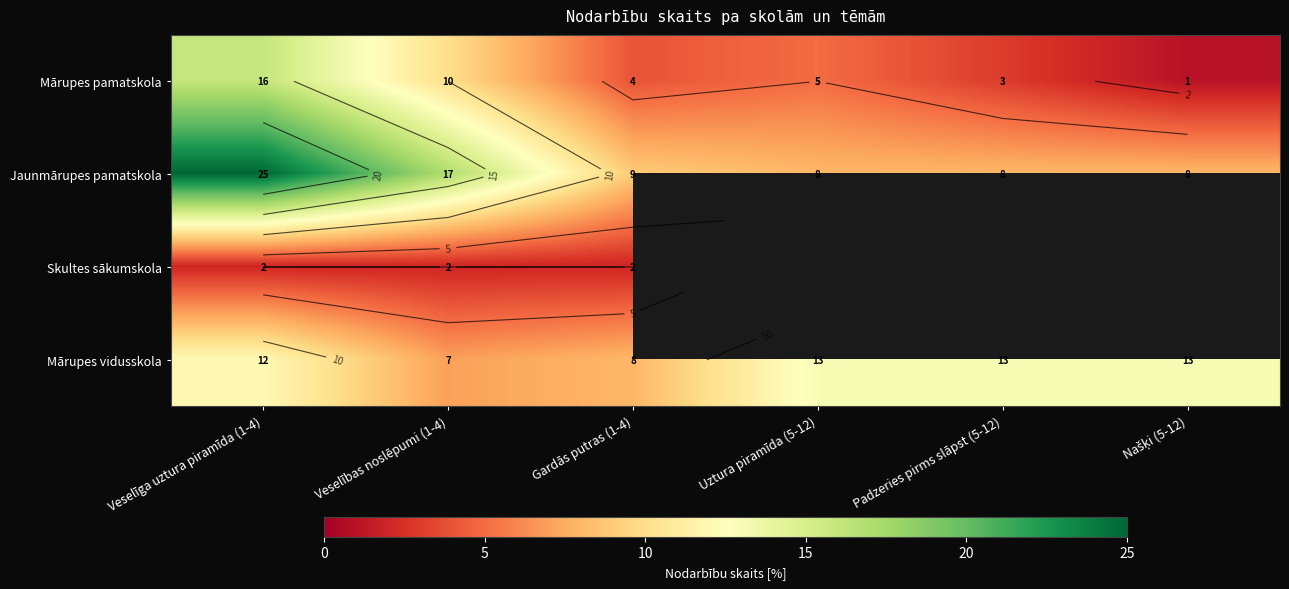

What is the difference between the highest and lowest values at Našķi (5-12)?

12.0